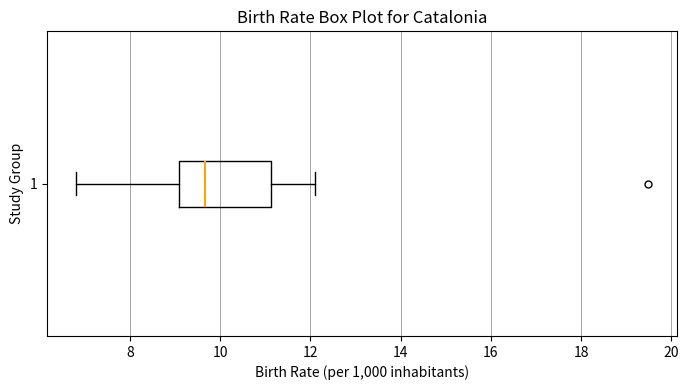

Where does the median line of the box at y = 1 sit on the x-axis? The values are not printed on the chart, so give them approximately, as read against the axis.

9.6